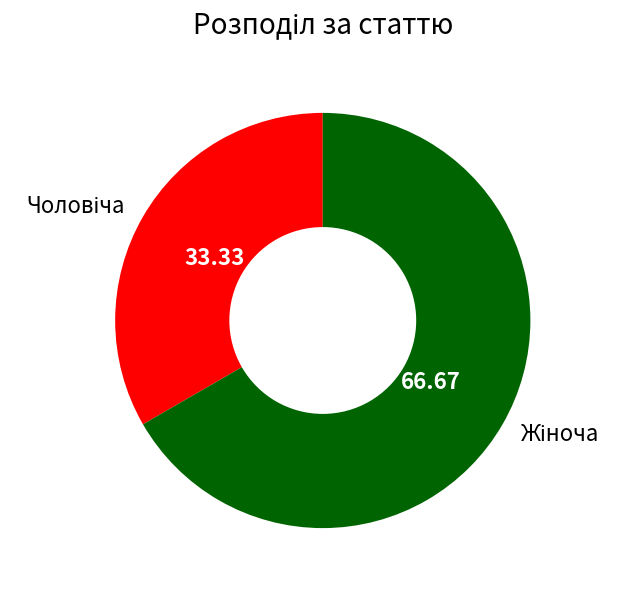

Is there a majority slice in this chart?

Yes